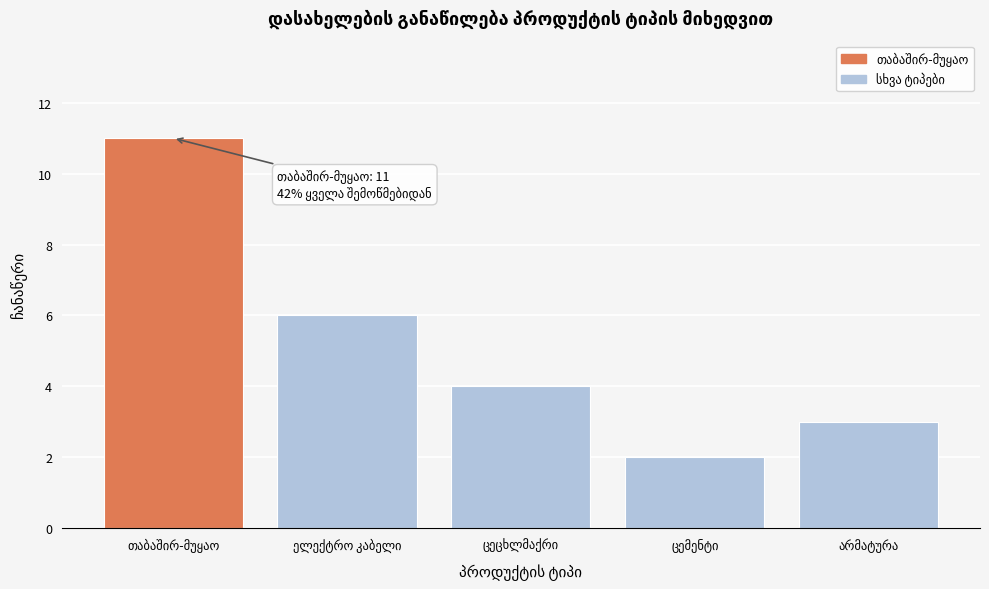

Reading left to right, list all the values displayed in this chart.

11	6	4	2	3